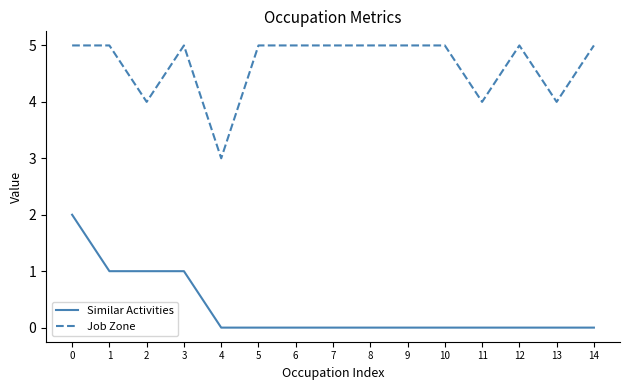

Which series has the largest total across all categories?

Job Zone